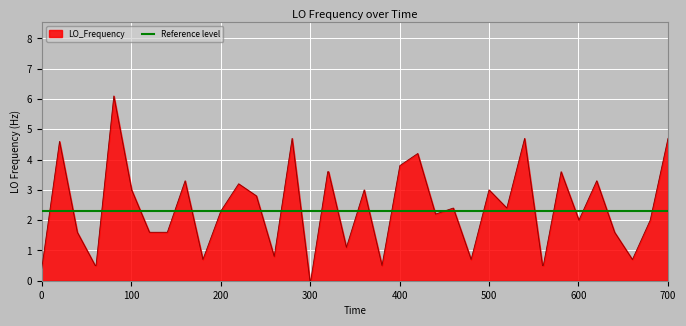

Does the chart display data point markers on the line(s)?

No